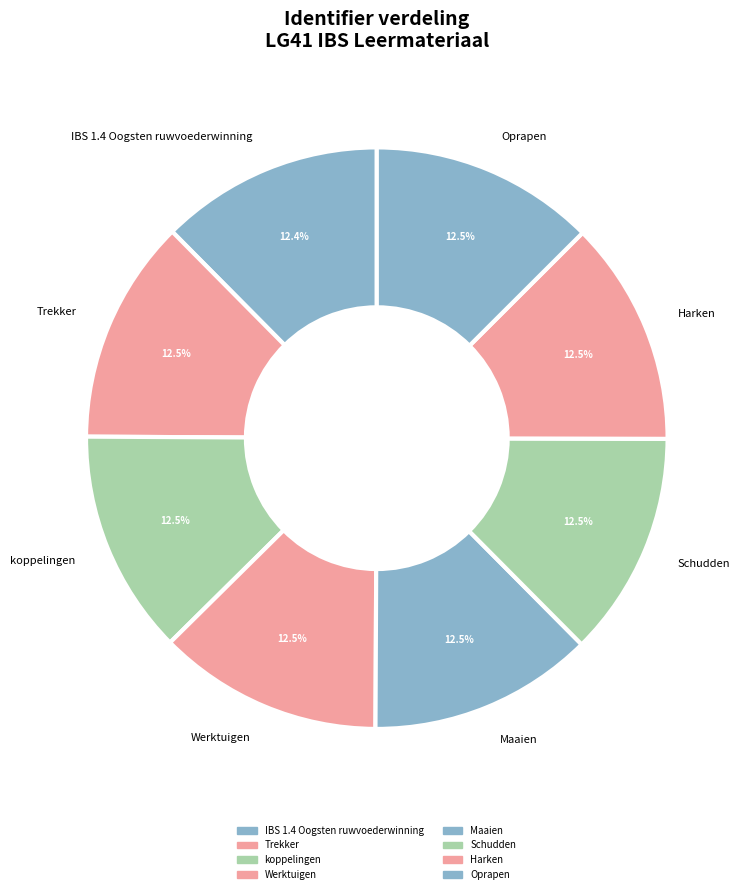

How many slices are in this pie chart?

8